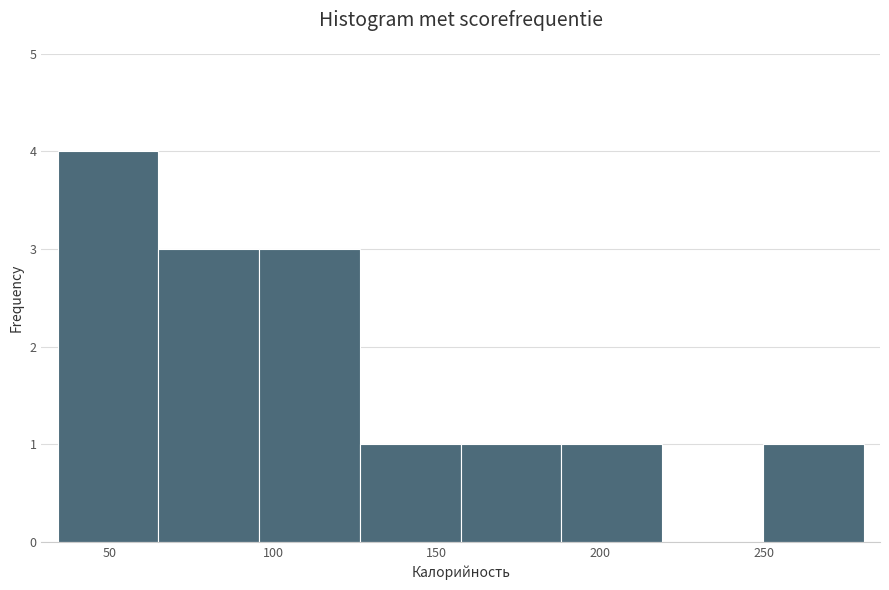

Which range on the x-axis has the tallest bar?

35 to 65